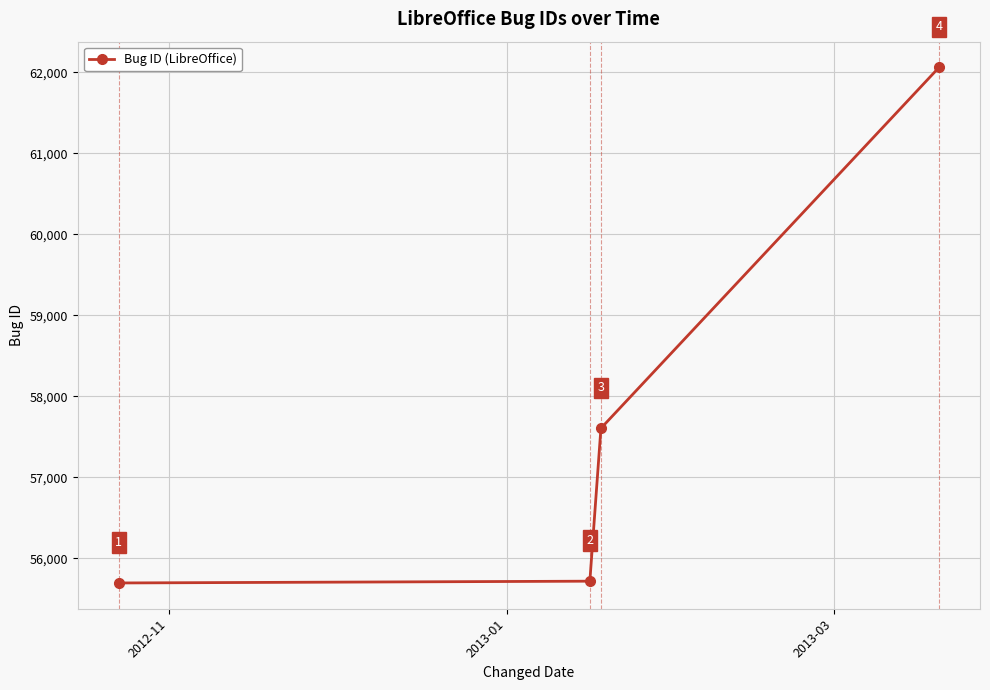

What is the difference between the maximum and minimum values?

6362